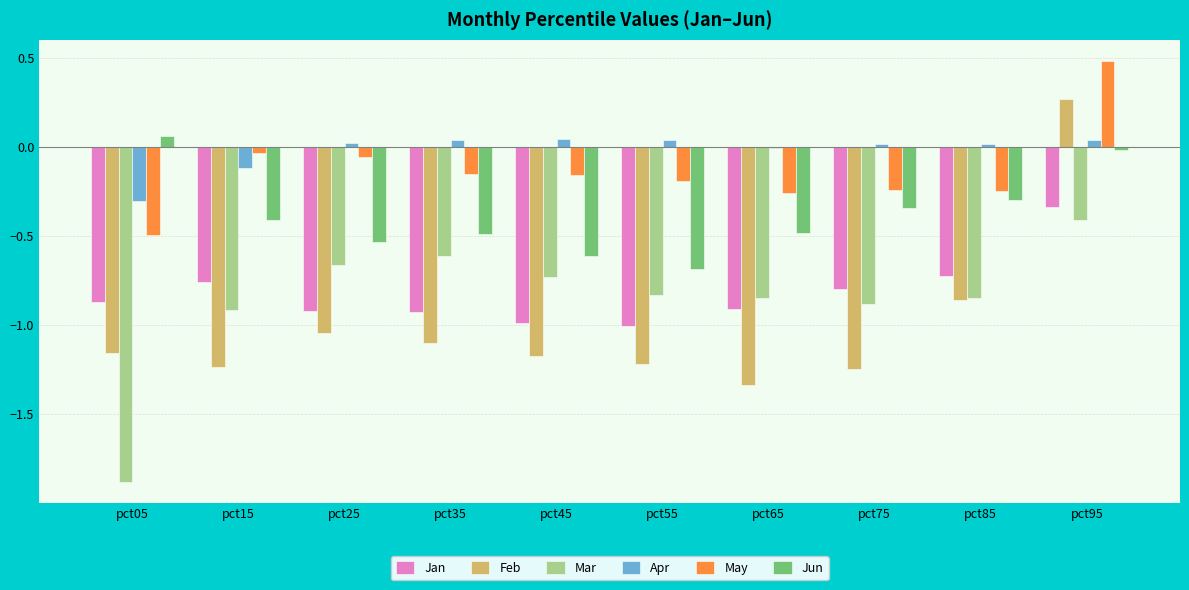

How many positive values does the Feb series have?

1